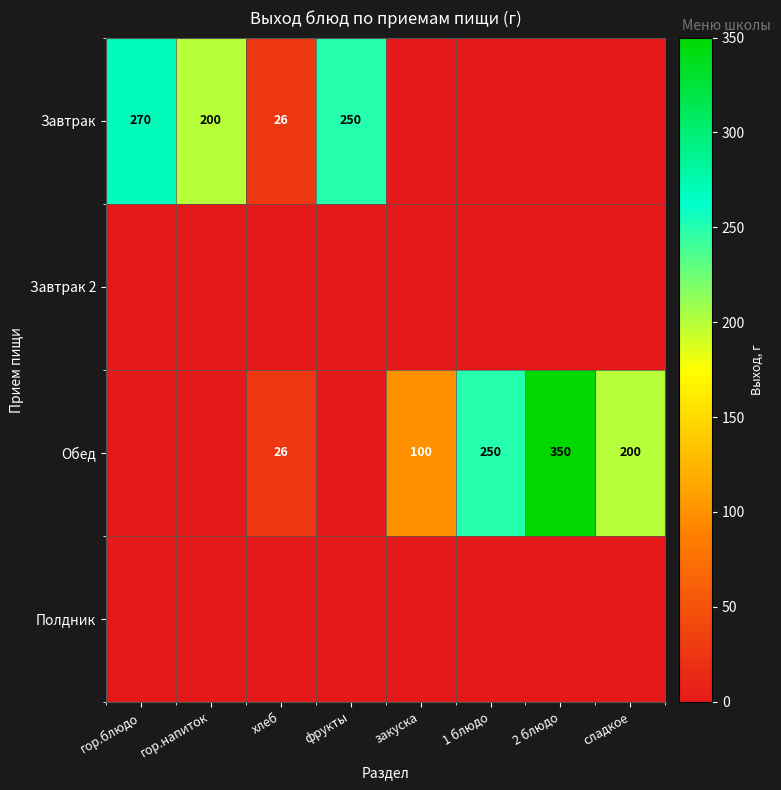

At how many categories does at least one series exceed 36?

7